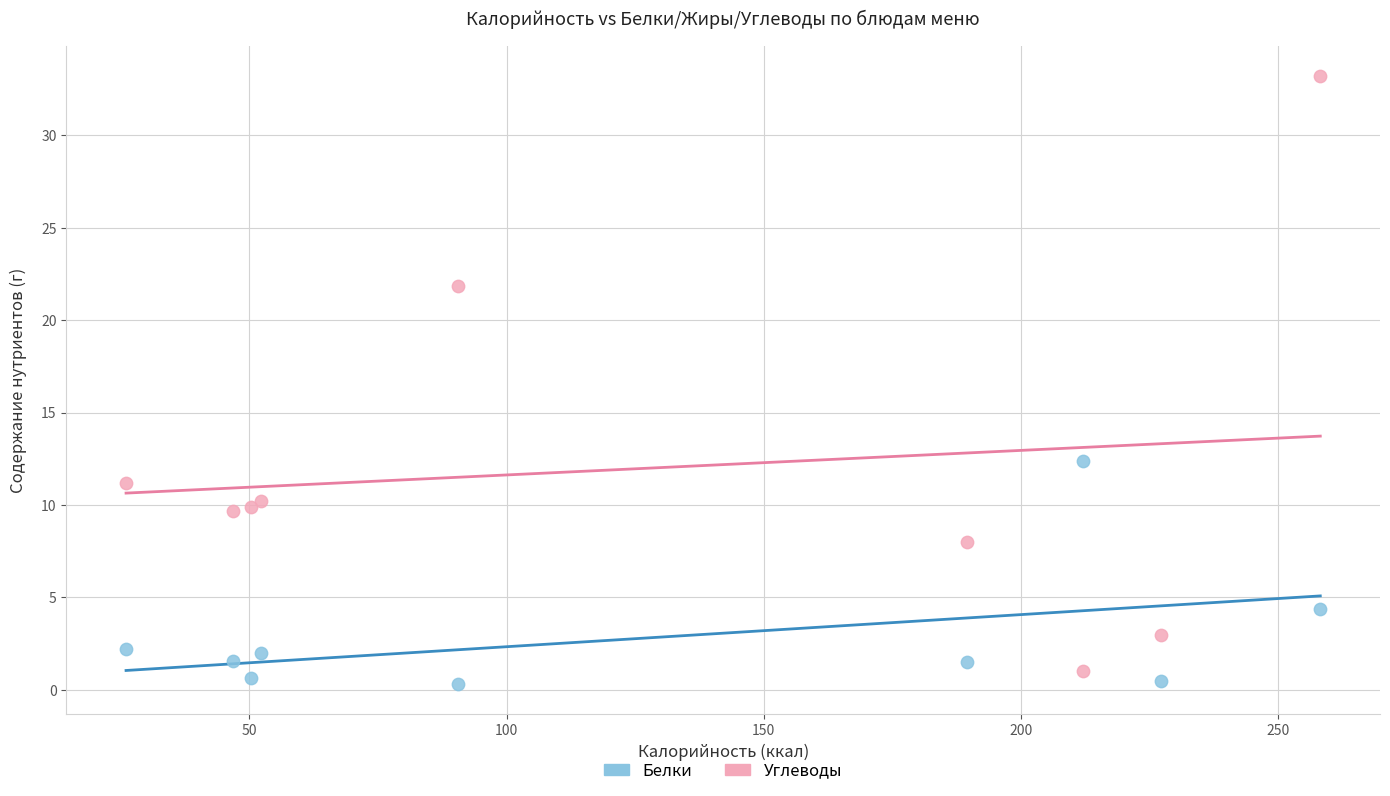

What are all the series names shown in the legend?

Белки, Углеводы